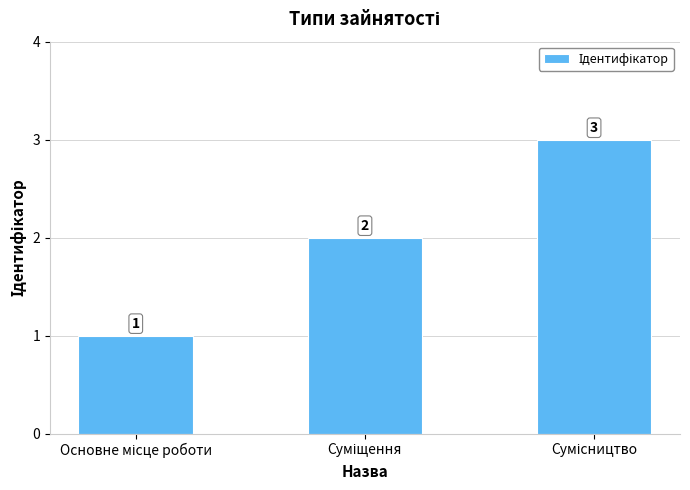

What is the sum of all values?

6